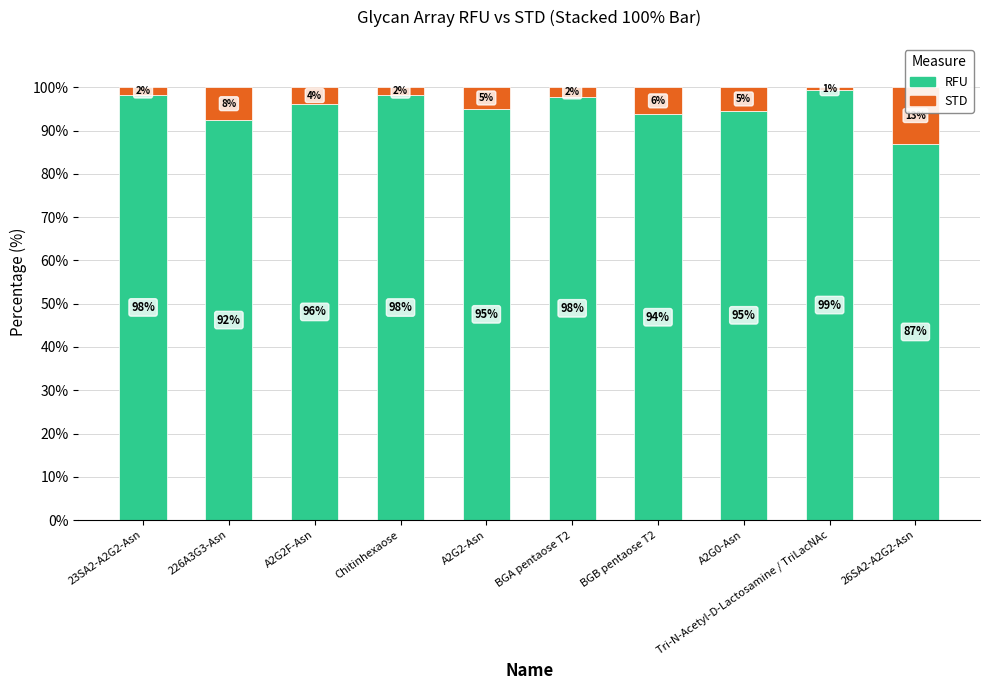

What is the maximum value for STD?

13.0